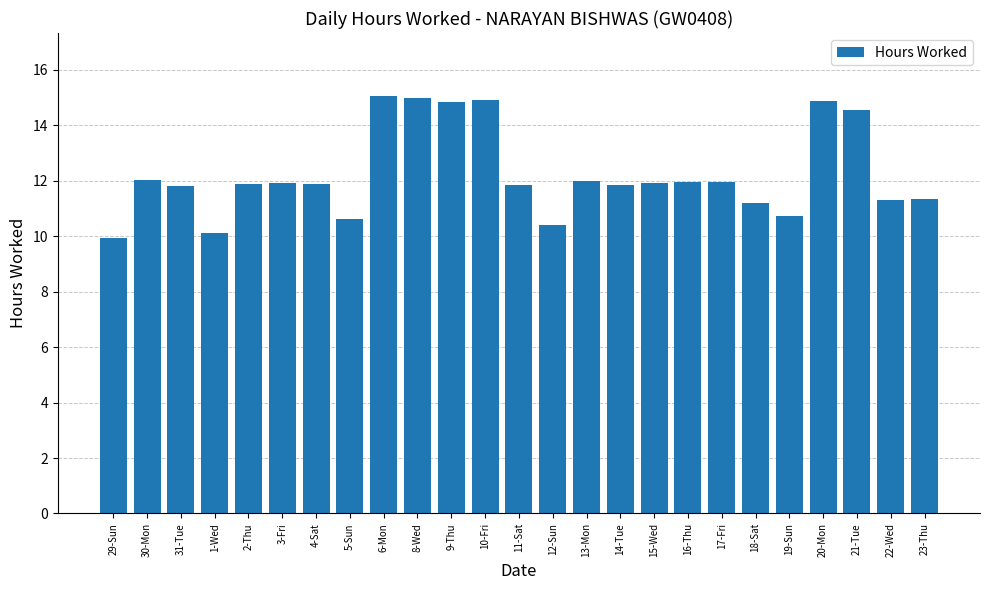

What is the greatest value displayed?

15.1